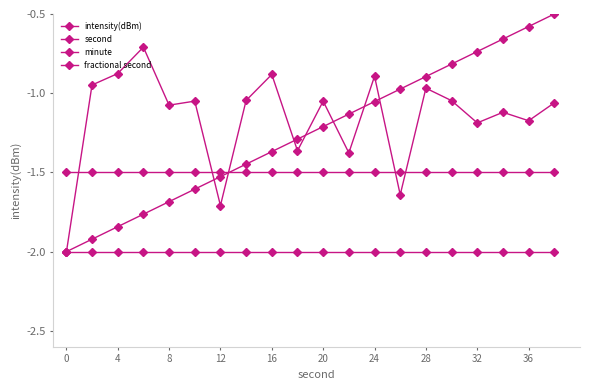

How many distinct data groups are displayed?

4